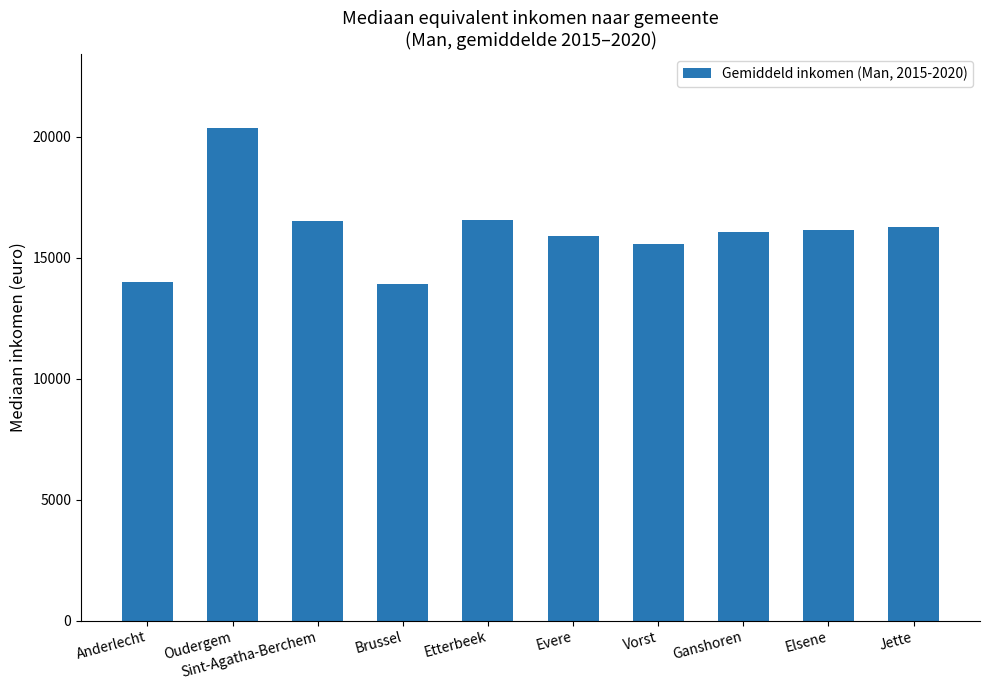

Where is the data nearest to the value 17139?

Etterbeek